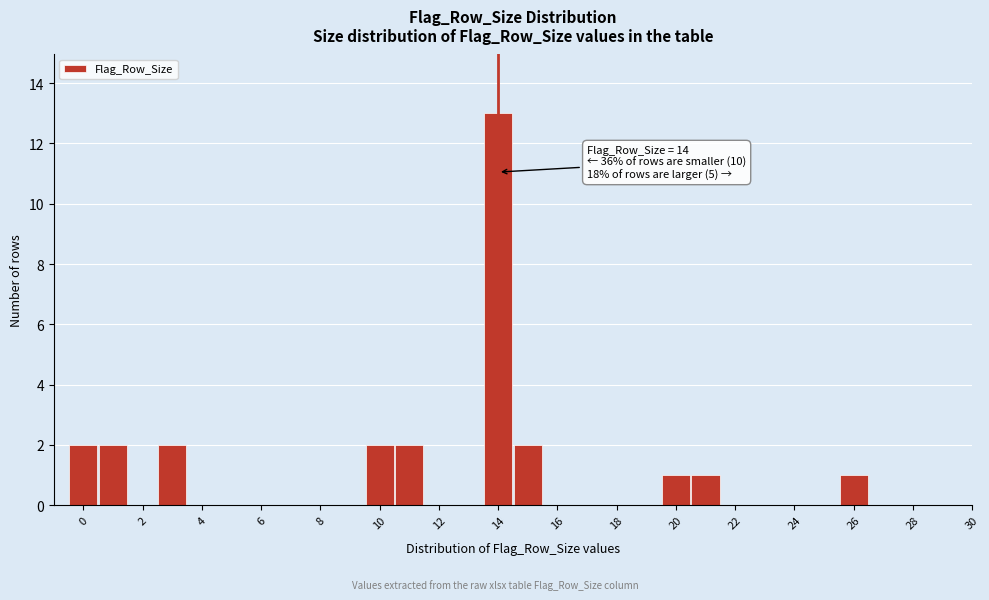

Which range on the x-axis has the tallest bar?

13.5 to 14.5